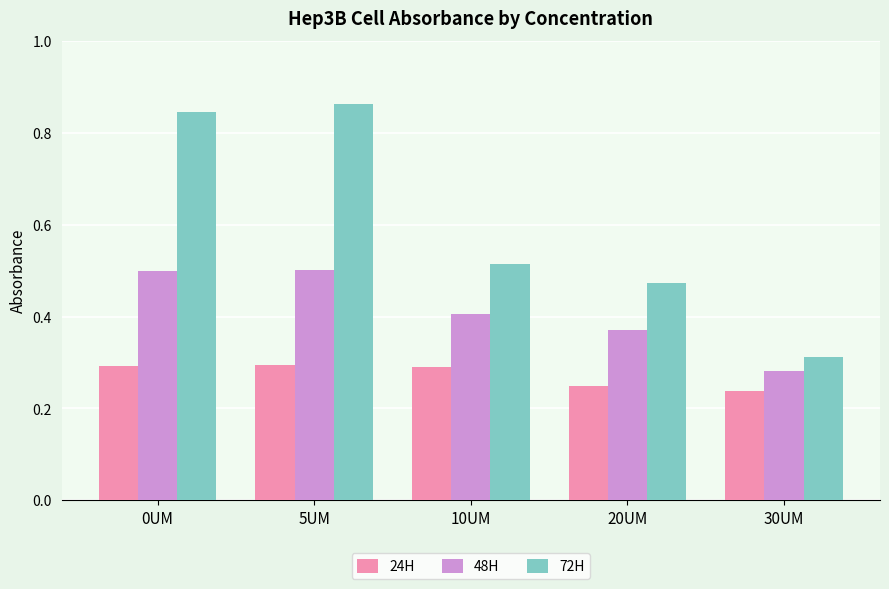

Which category has the lowest value in the 72H series?

30UM